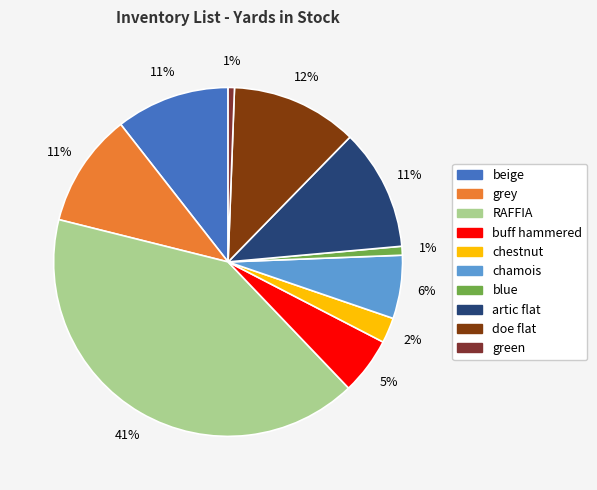

Is the sum of artic flat and grey greater than half?

No